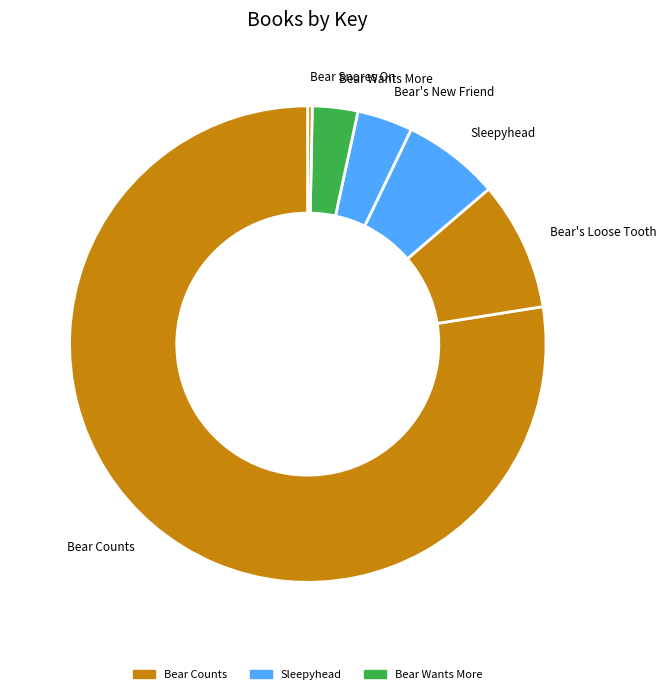

Combined, do Bear Counts and Bear's New Friend account for over 50%?

Yes